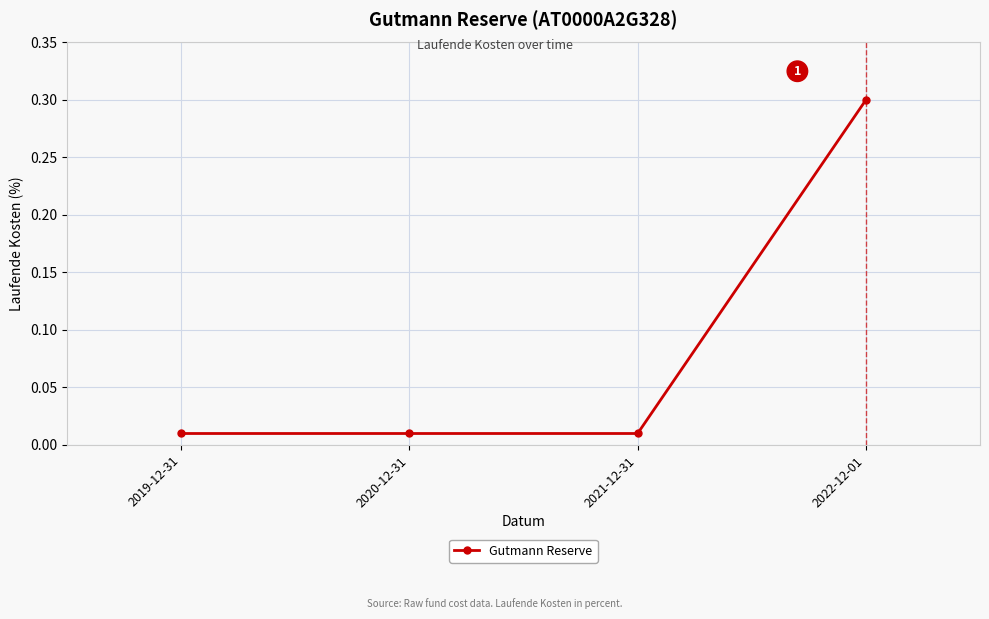

What position from the left is 2021-12-31?

3